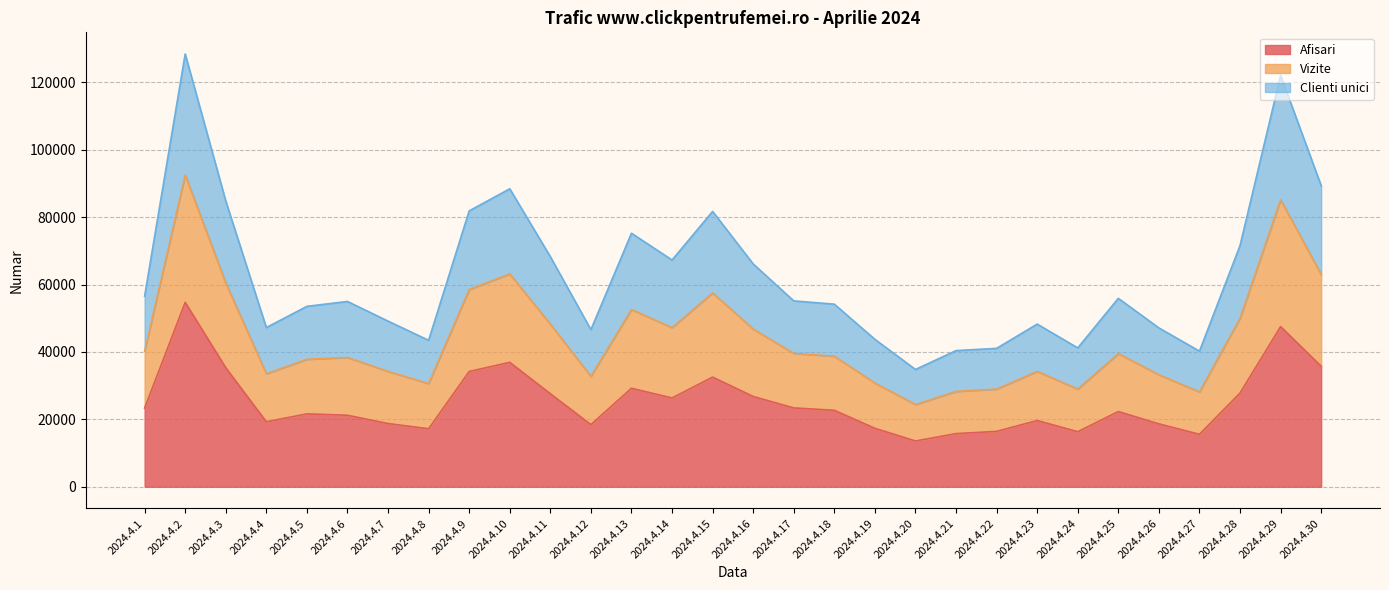

Is it true that Afisari equals 29736 at 2024.4.6?

False